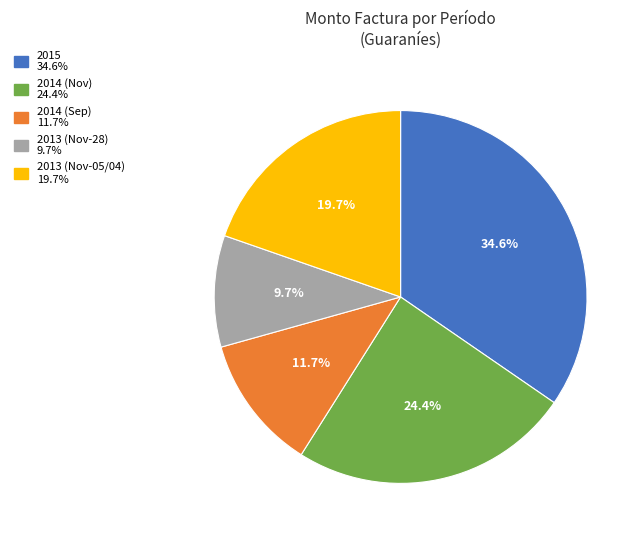

Count the number of slices in the pie.

5